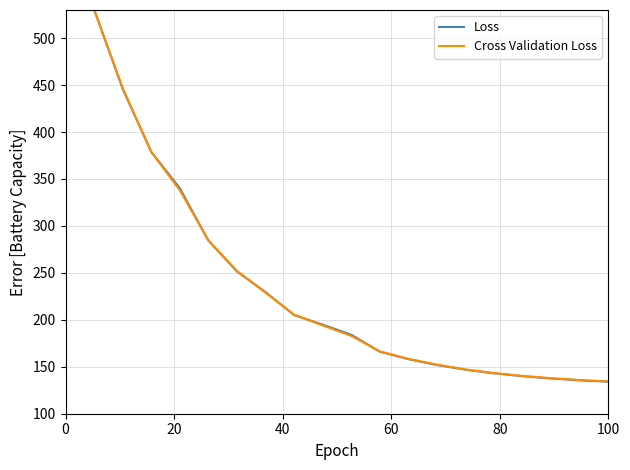

Reading right to left, extract all data points from this chart.

Loss: 134.1	135.6	137.5	139.9	143.0	146.9	151.9	158.1	166.1	184.2	194.9	205.1	229.6	251.5	284.5	340.2	379.0	446.0	530.8	638.4
Cross Validation Loss: 134.4	135.8	137.9	140.2	143.3	147.1	152.3	158.5	166.4	183.0	194.0	205.5	228.9	252.1	284.5	338.0	378.8	446.8	530.2	639.7